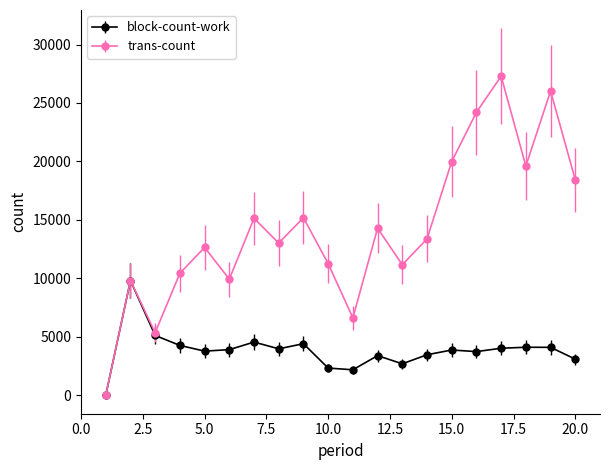

Which series has the widest spread of values?

trans-count